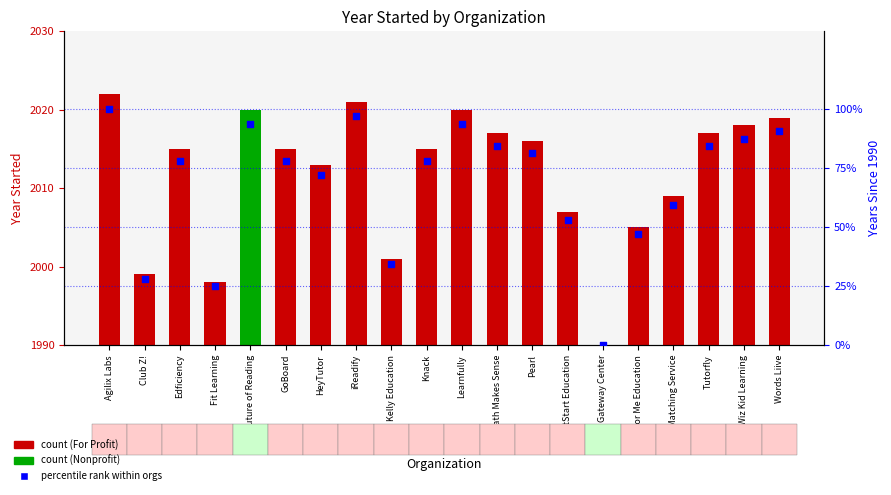

Which has a higher value, Math Makes Sense or Kelly Education?

Math Makes Sense